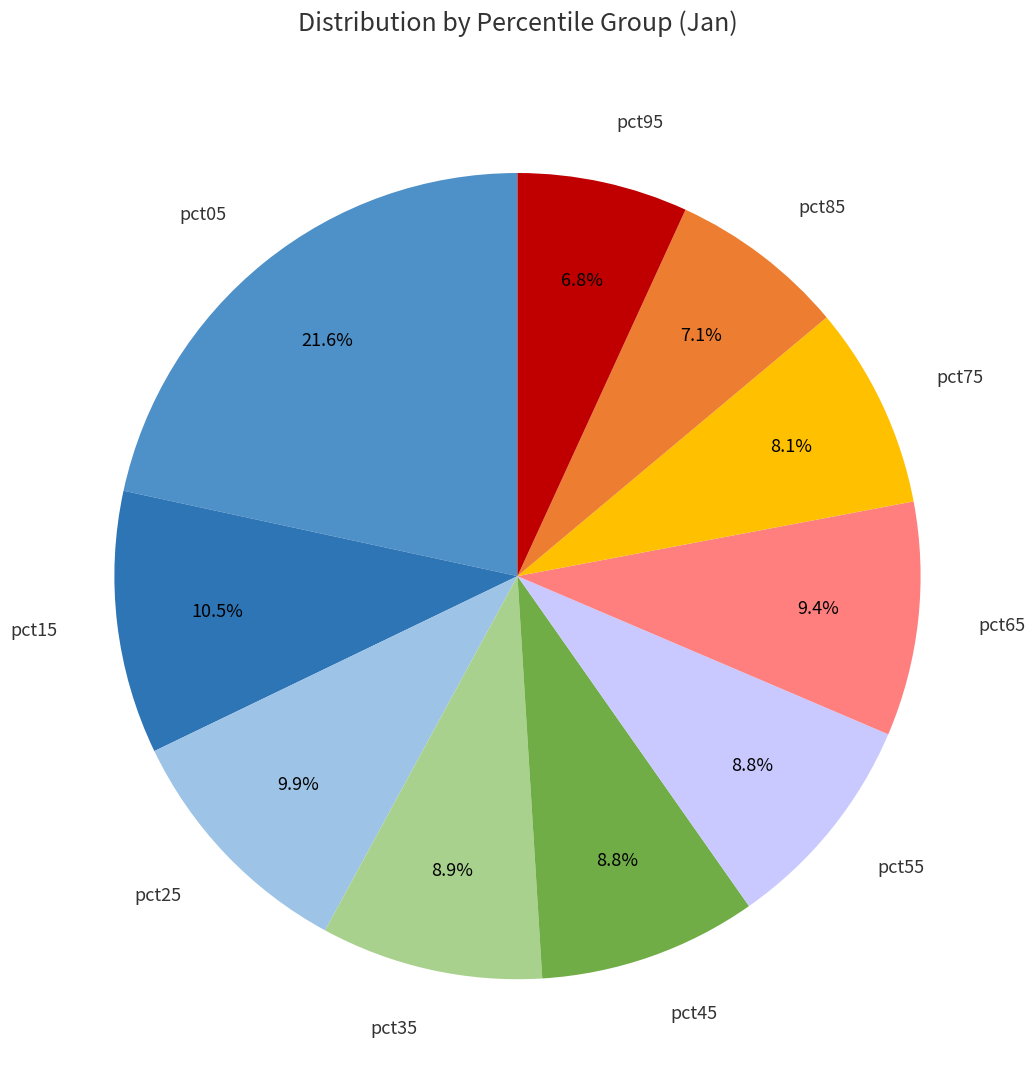

How many slices are in this pie chart?

10